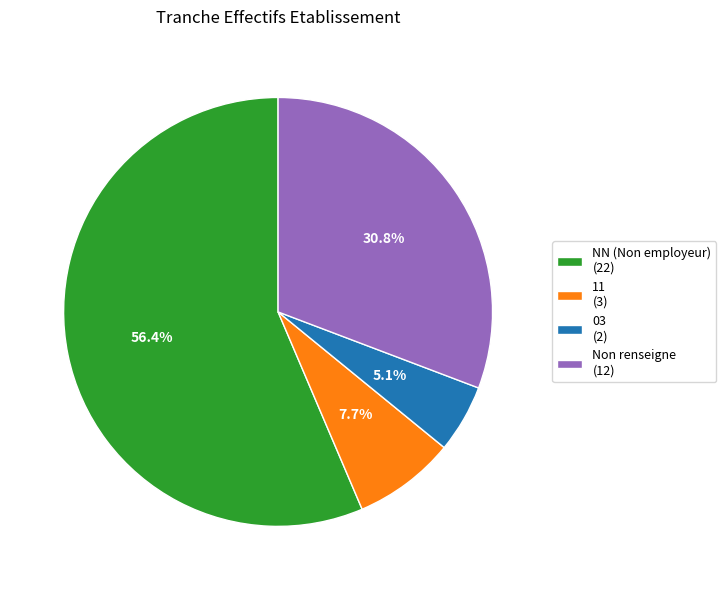

Which category has the smallest portion of the pie?

03 (2)